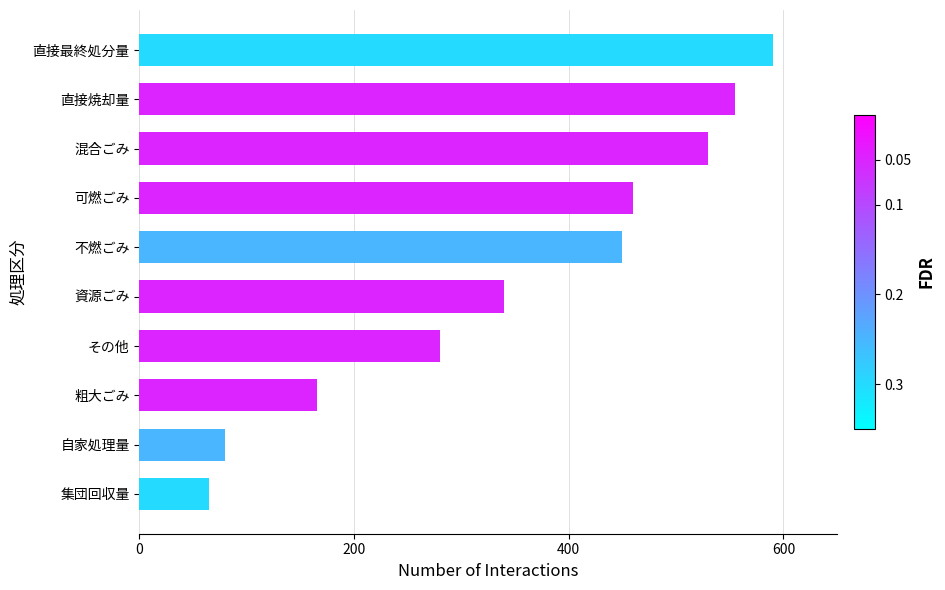

The value at 資源ごみ is 109. True or false?

False